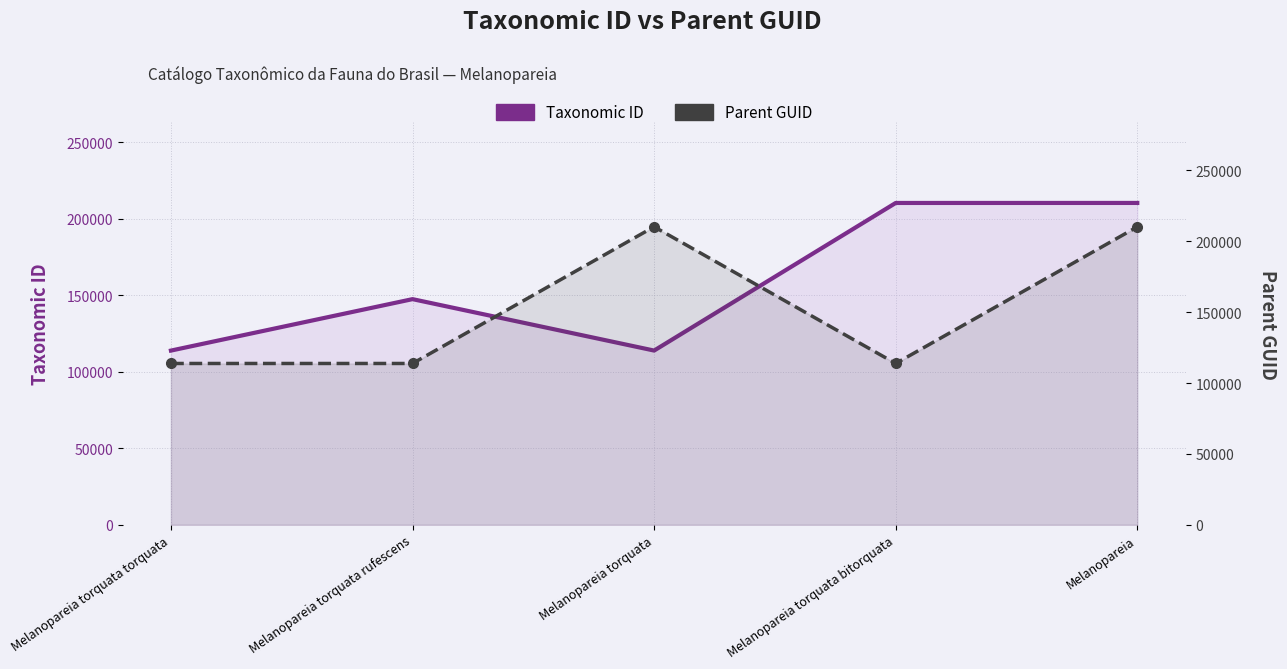

List the series in order of their peak value, lowest first.

Taxonomic ID, Parent GUID